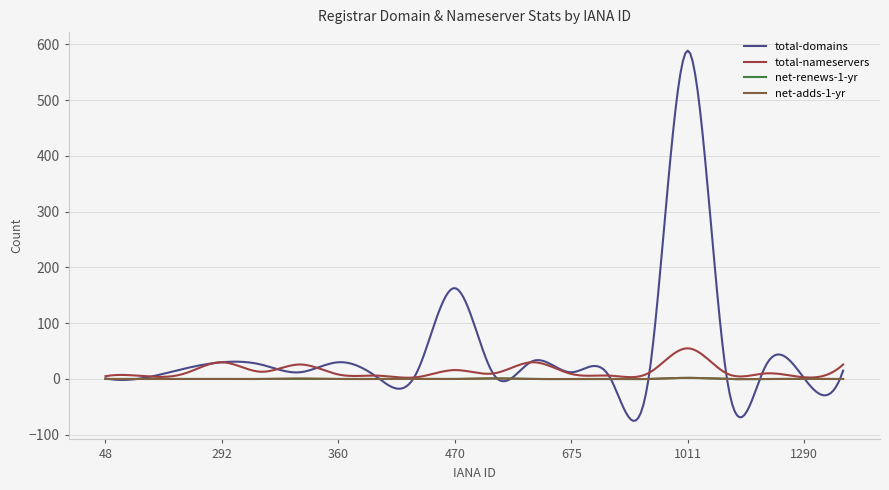

Which series has the largest total across all categories?

total-domains